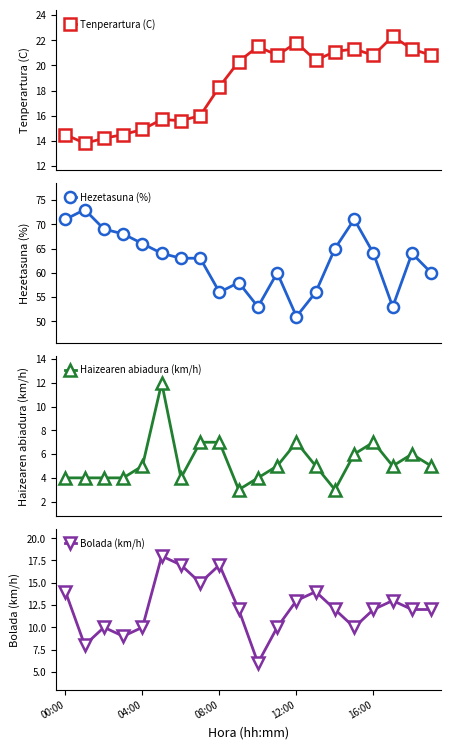

True or false: Haizearen abiadura (km/h) and Tenperartura (C) intersect in this chart.

False